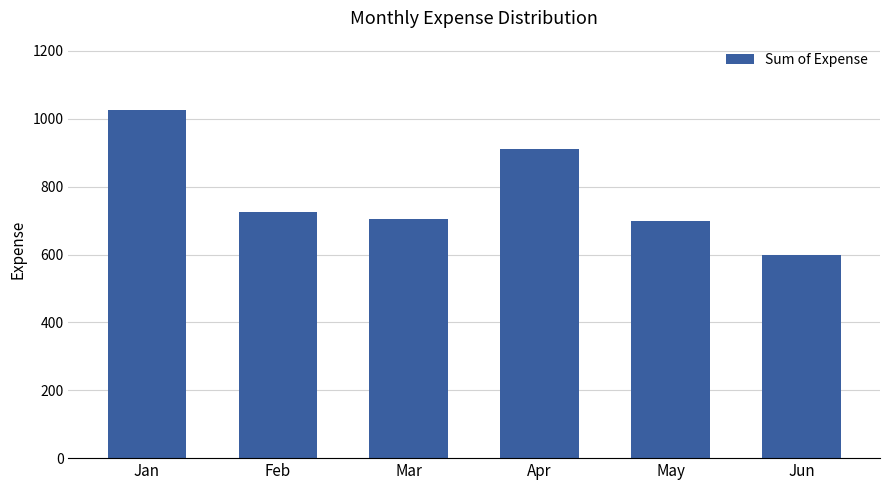

Reading left to right, what are all the values shown in this chart?

1025.1	725.1	705.1	910.1	700.0	600.0